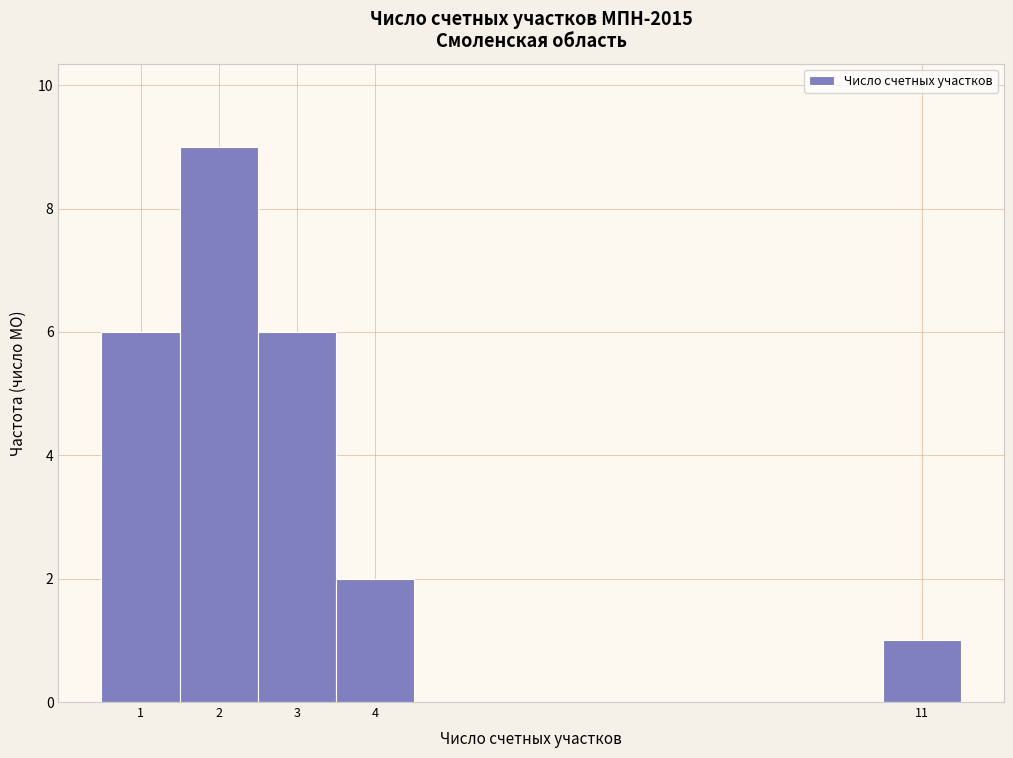

Reading left to right, list every bar in this chart as the range it spans on the x-axis followed by its height. The values are not printed on the chart, so give them approximately, as read against the axis.

0.5 to 1.5: 6
1.5 to 2.5: 9
2.5 to 3.5: 6
3.5 to 4.5: 2
4.5 to 5.5: 0
5.5 to 6.5: 0
6.5 to 7.5: 0
7.5 to 8.5: 0
8.5 to 9.5: 0
9.5 to 10.5: 0
10.5 to 11.5: 1